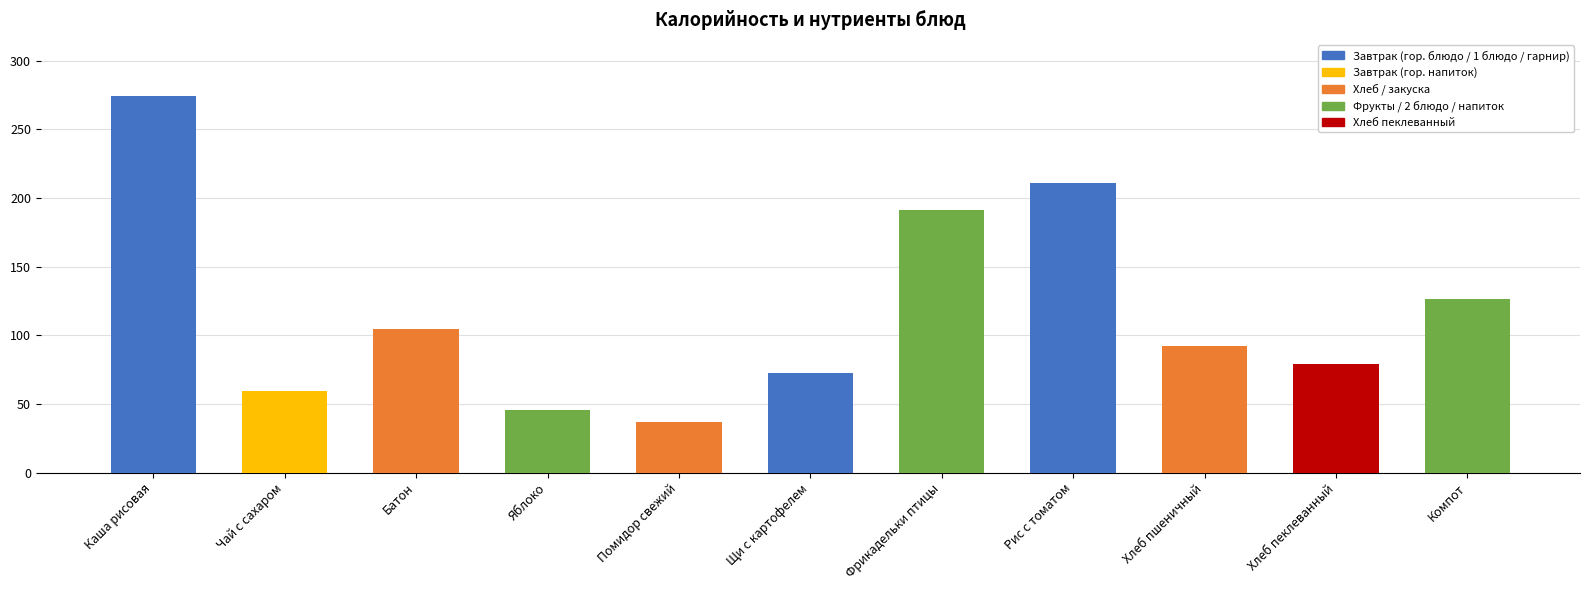

How many data points does each series have?

11